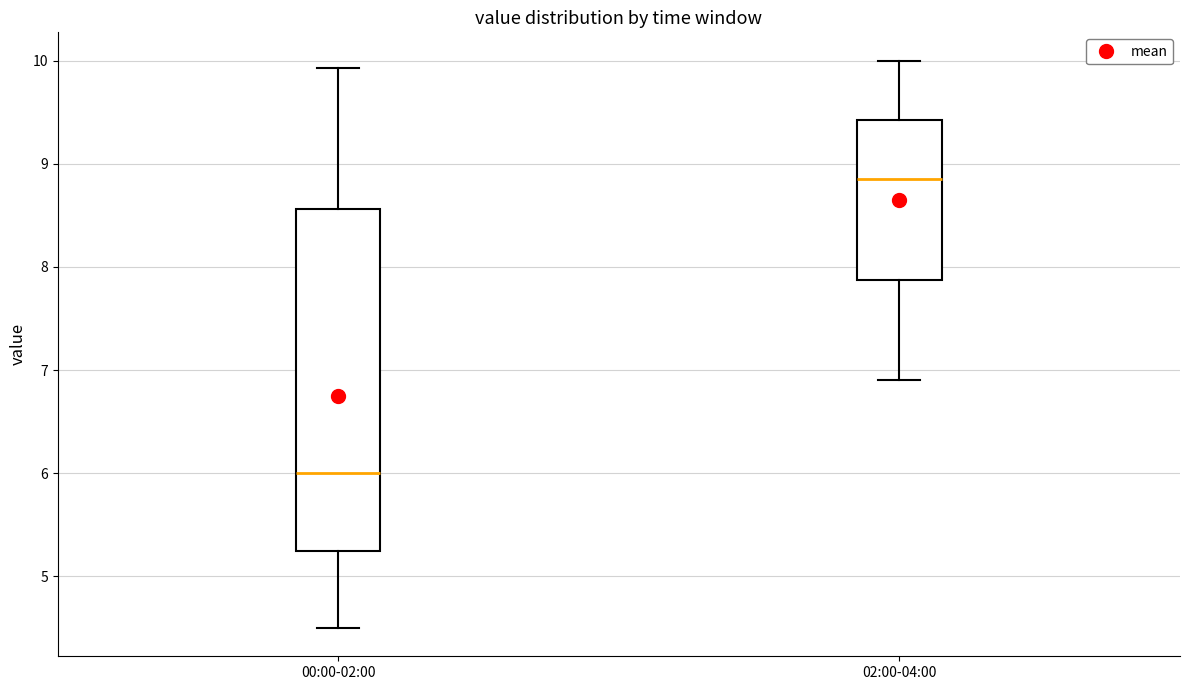

Where is the upper edge of the box for 02:00-04:00 on the y-axis? The values are not printed on the chart, so give them approximately, as read against the axis.

9.4